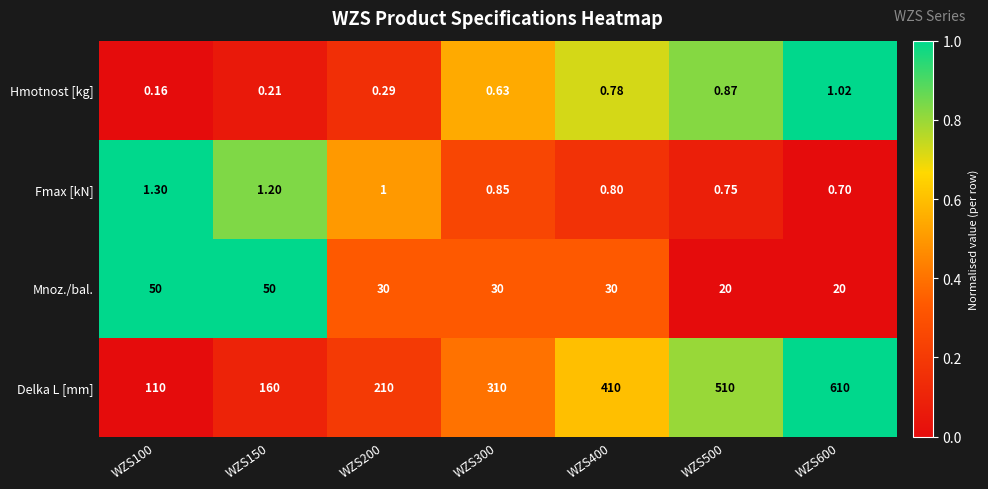

Which series has the largest total across all categories?

Delka L [mm]